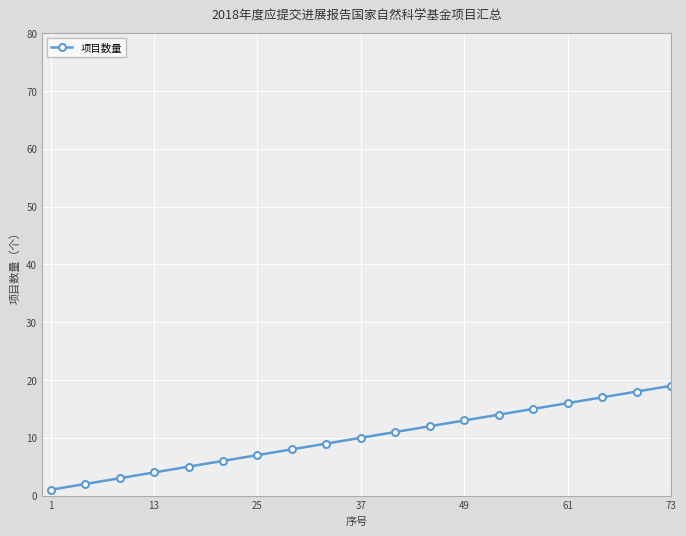

What is the difference between the maximum and minimum values?

20